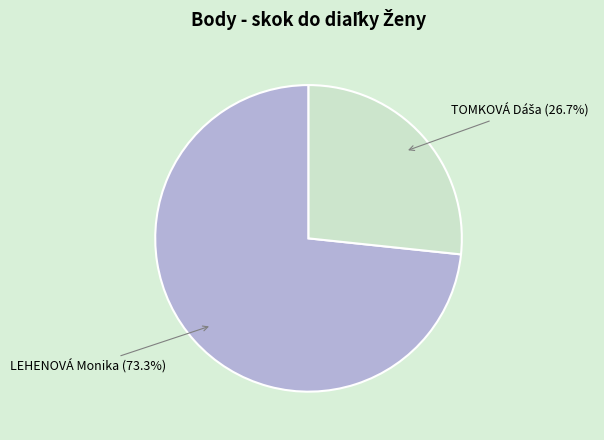

Does any single category account for the majority?

Yes